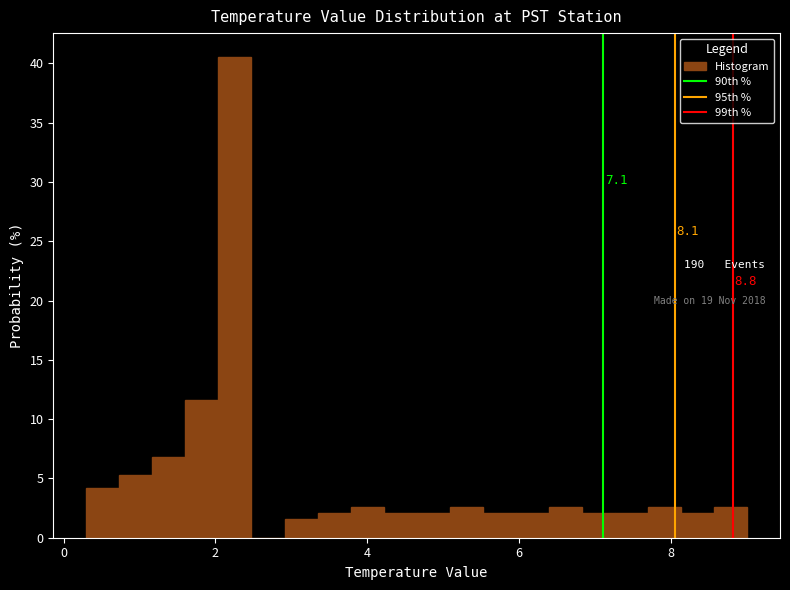

Read against the x-axis, roughly where is the centre of the tallest bar?

2.2